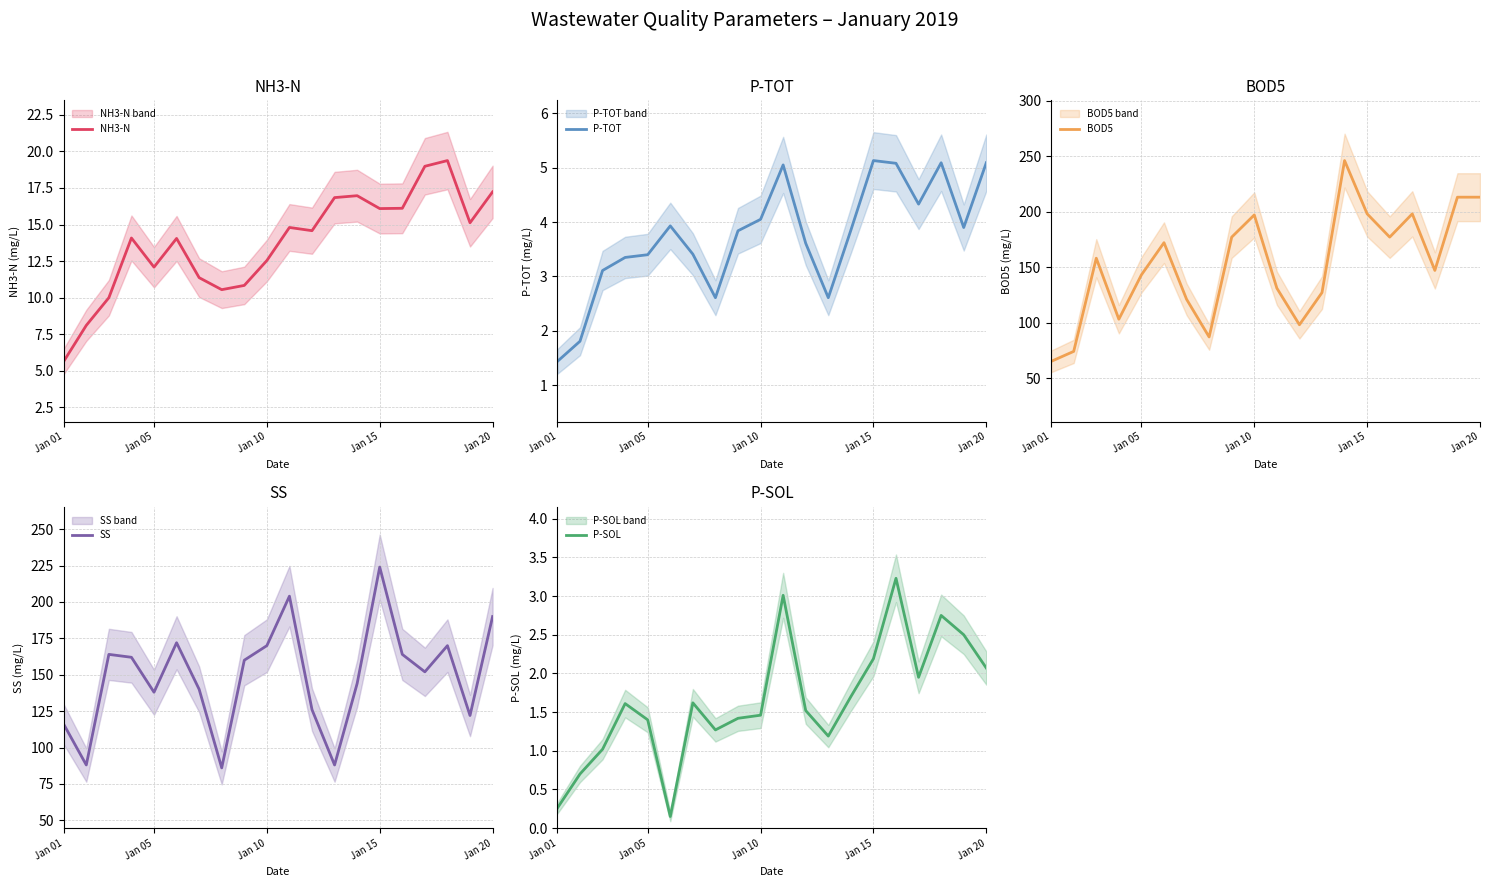

True or false: P-TOT and NH3-N cross at least once.

False